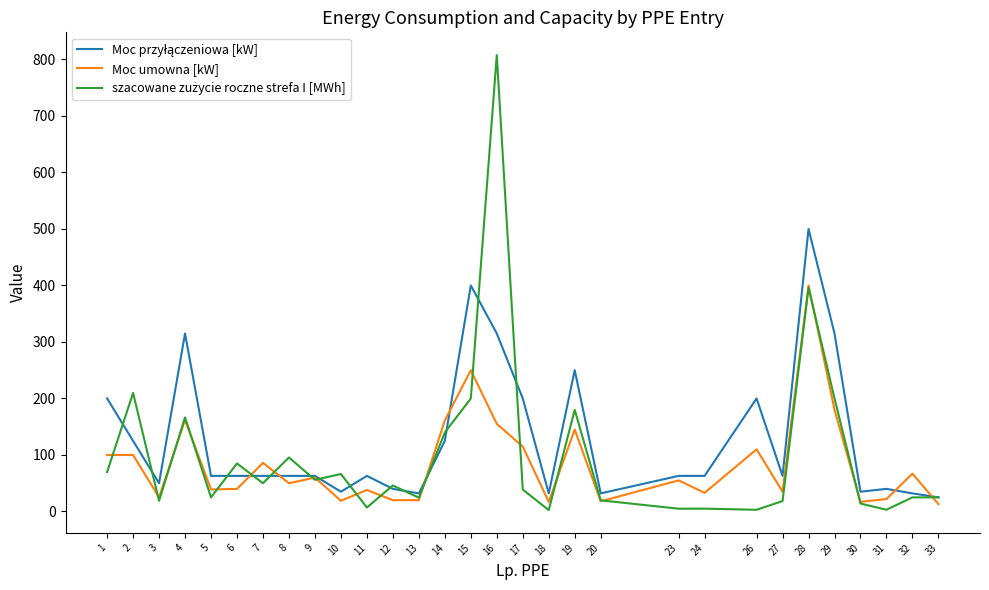

True or false: Moc umowna [kW] has a value of 15.0 at 32.

False